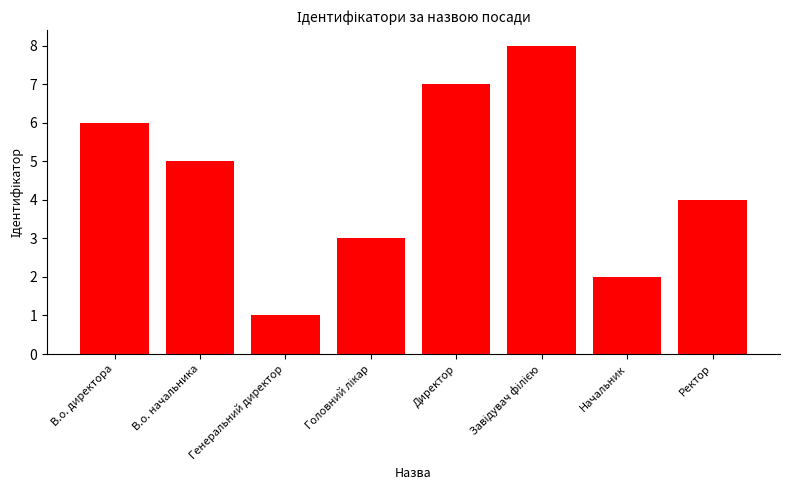

What is the sum of all values?

36